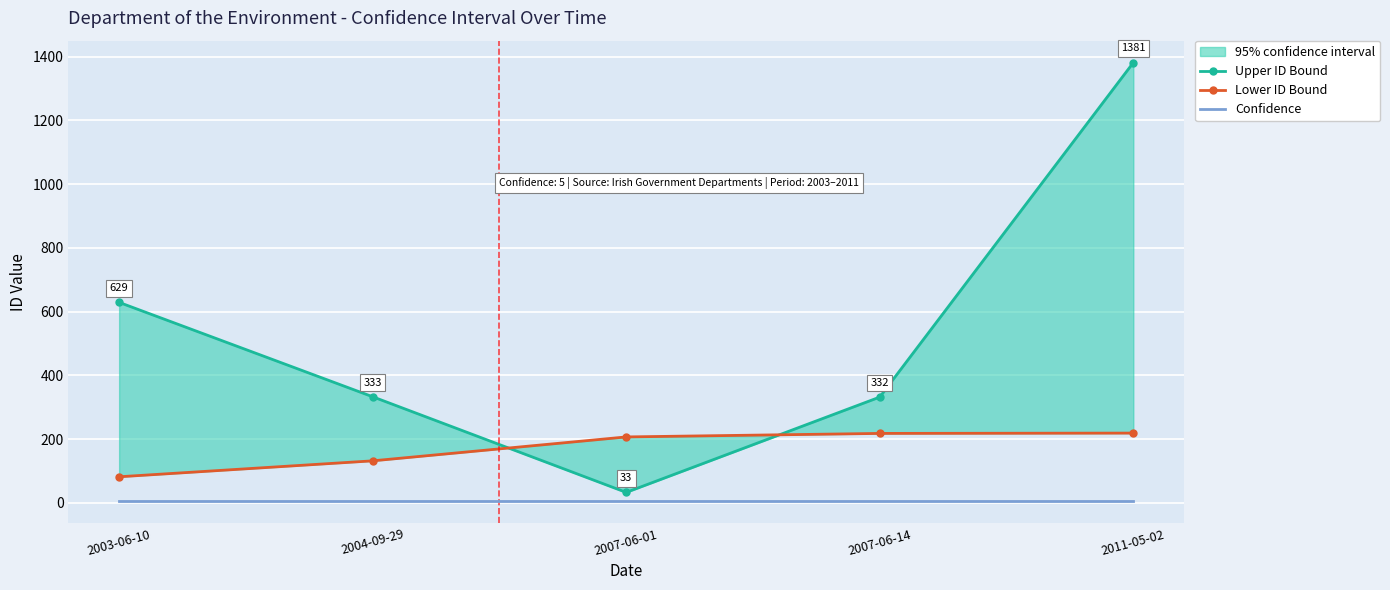

What is the label of the 4th point from the left?

2007-06-14